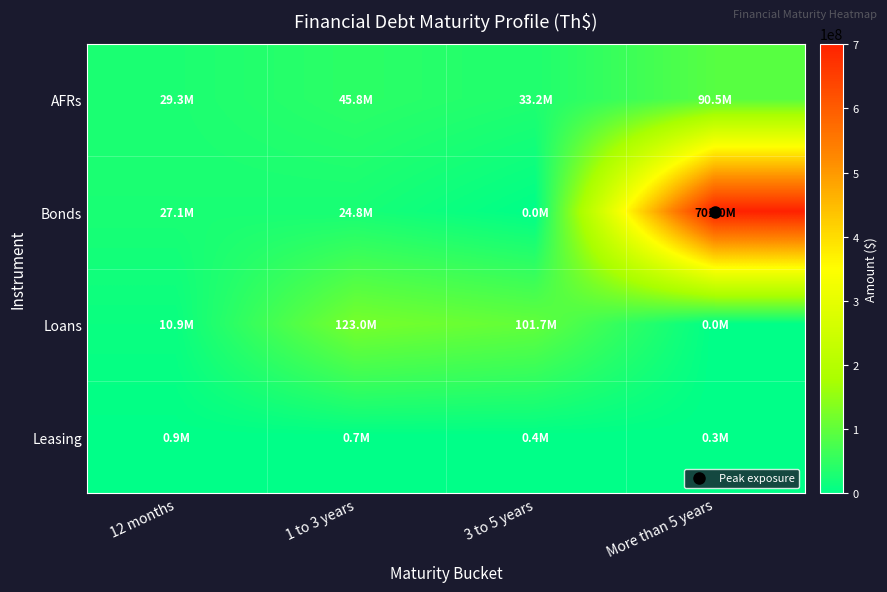

Reading left to right, extract all data points from this chart.

AFRs: 12 months=29281344.3	1 to 3 years=45819531.6	3 to 5 years=33162306.9	More than 5 years=90466634.4
Bonds: 12 months=27092915.0	1 to 3 years=24775748.0	3 to 5 years=0.0	More than 5 years=701047776.0
Loans: 12 months=10941917.0	1 to 3 years=122985084.0	3 to 5 years=101704168.0	More than 5 years=0.0
Leasing: 12 months=882696.0	1 to 3 years=716302.0	3 to 5 years=447484.0	More than 5 years=255105.0